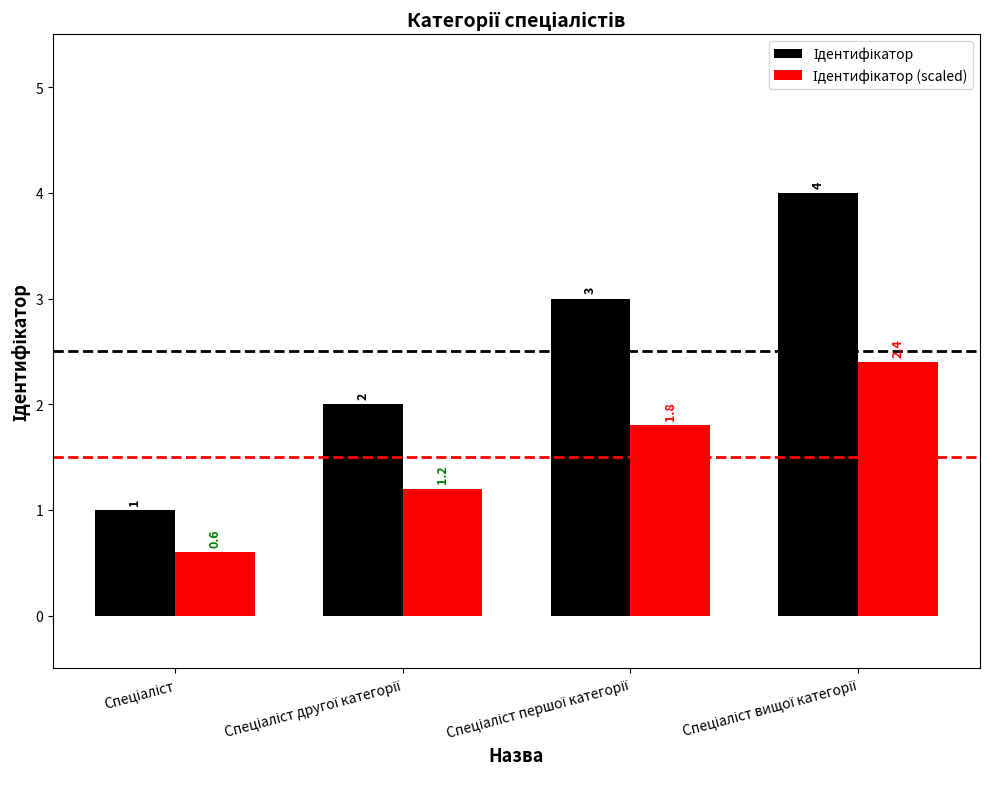

What is the minimum value shown in the chart?

0.6